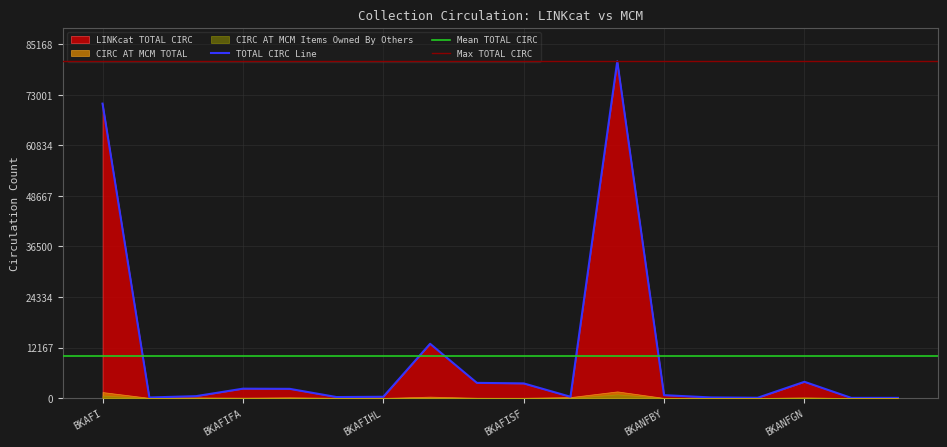

True or false: TOTAL CIRC Line has a value of 2260 at BKAFIFA.

True